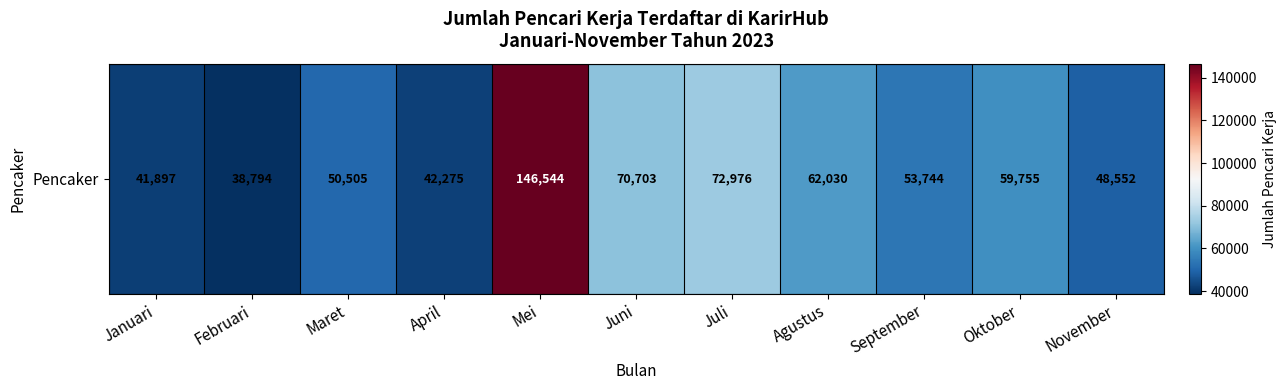

Rank the categories by value from highest to lowest.

Mei, Juli, Juni, Agustus, Oktober, September, Maret, November, April, Januari, Februari